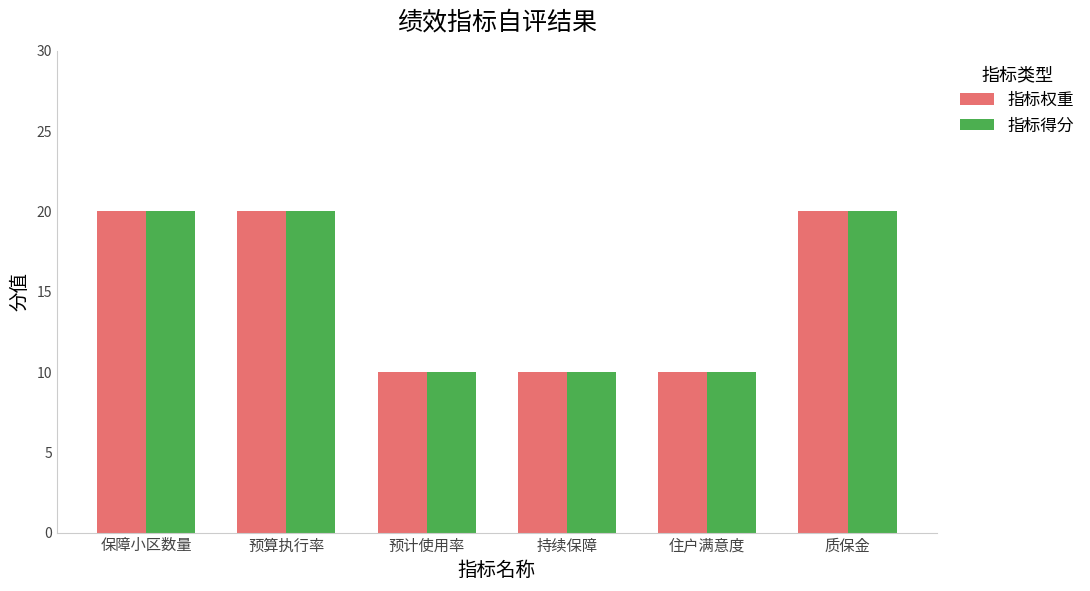

What is the total value across all series at 预计使用率?

20